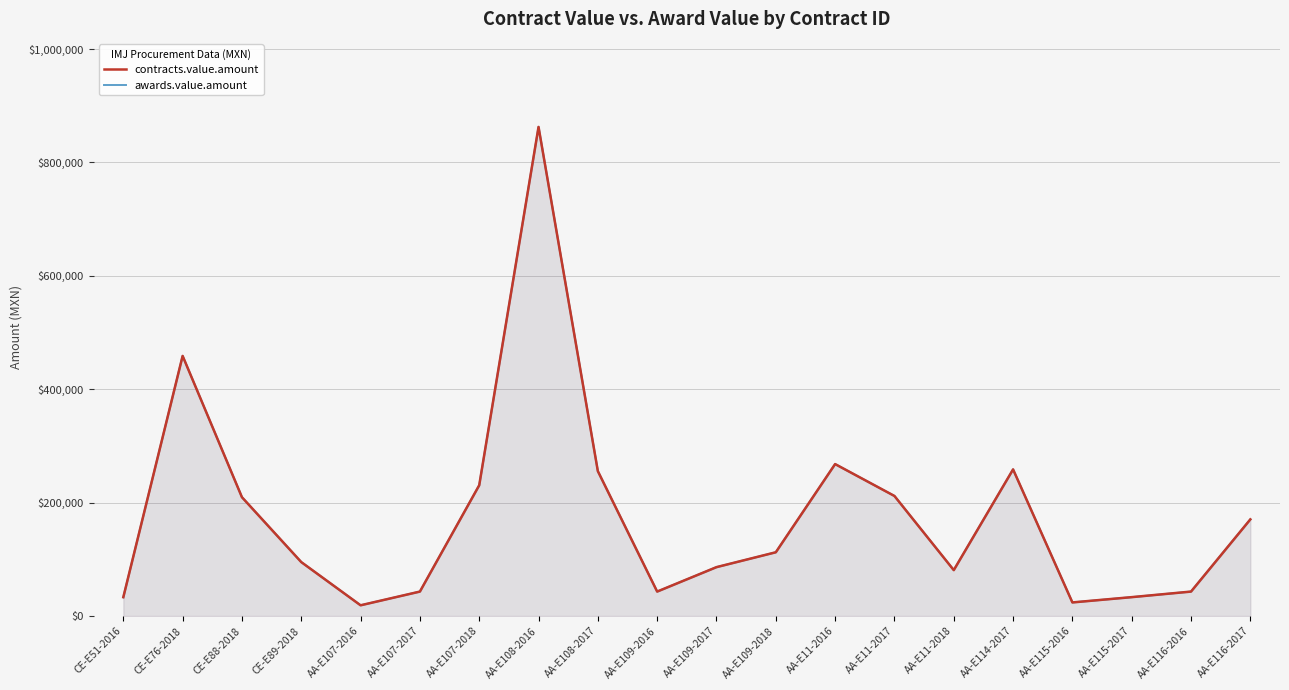

List the labels in order of awards.value.amount value, smallest first.

AA-E107-2016, AA-E115-2016, CE-E51-2016, AA-E115-2017, AA-E107-2017, AA-E109-2016, AA-E116-2016, AA-E11-2018, AA-E109-2017, CE-E89-2018, AA-E109-2018, AA-E116-2017, CE-E88-2018, AA-E11-2017, AA-E107-2018, AA-E108-2017, AA-E114-2017, AA-E11-2016, CE-E76-2018, AA-E108-2016